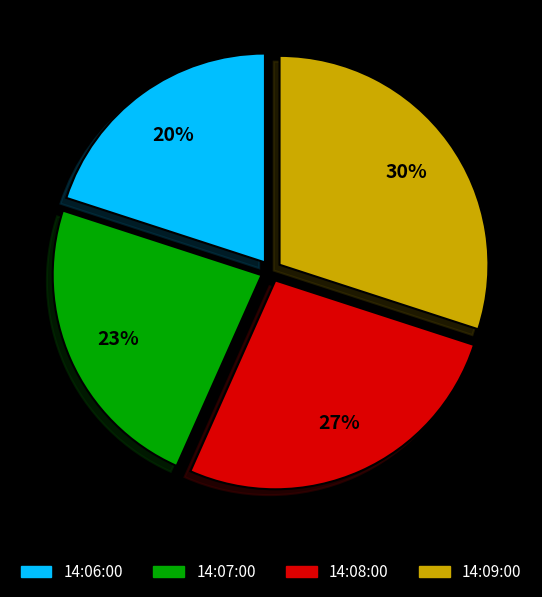

True or false: 14:09:00 accounts for 30% of the total.

True